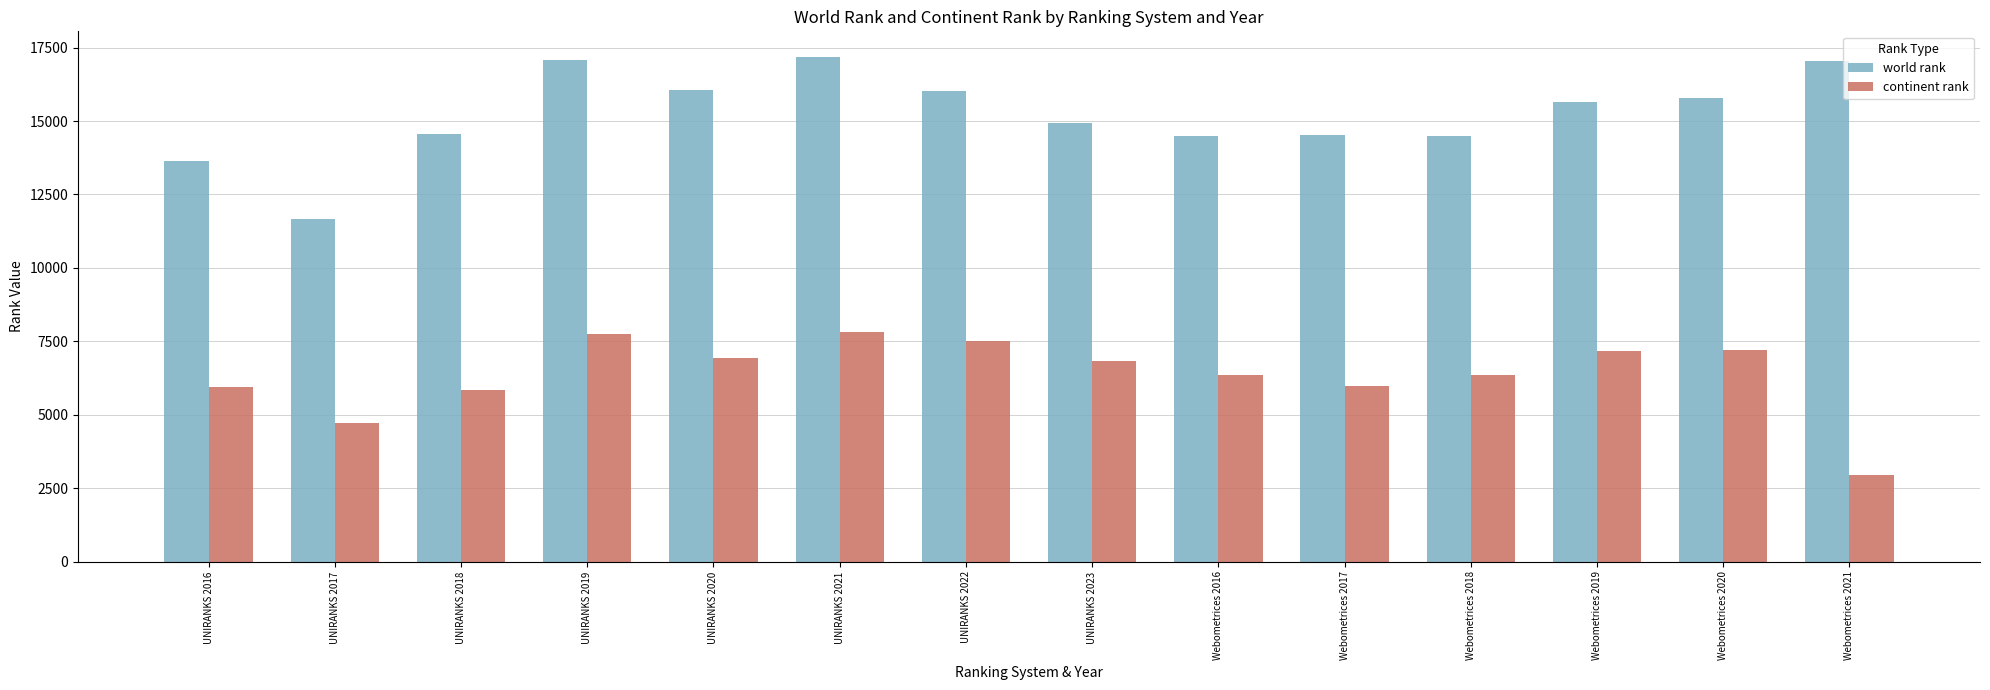

What is the approximate value of world rank at Webometrices 2019, to the nearest 10?

15650